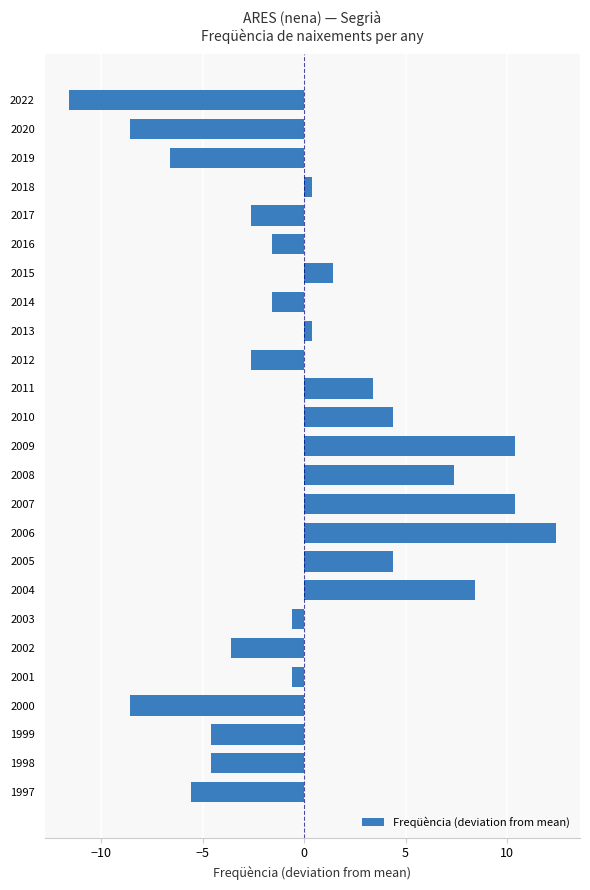

True or false: the data shows 1.4 at 2015.

True